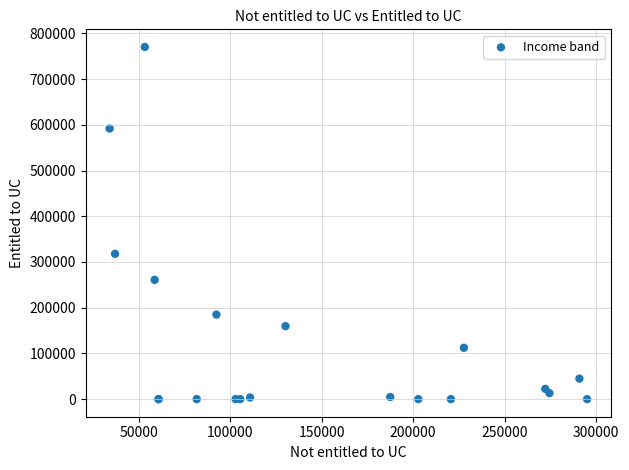

What Y value in the scatter plot is closest to 385176?

317778